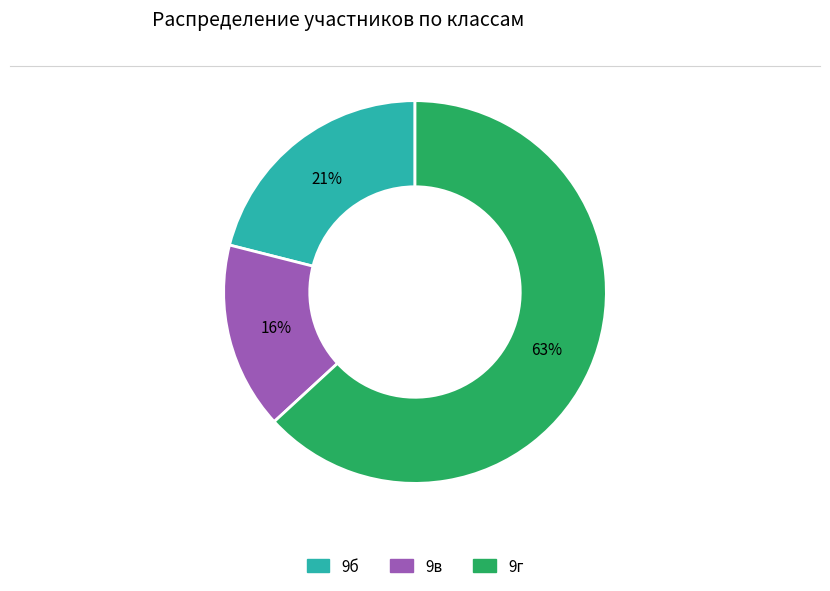

How many segments does this pie chart have?

3